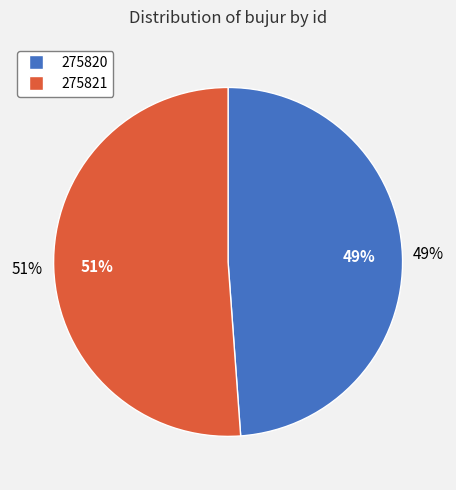

Count the number of slices in the pie.

2